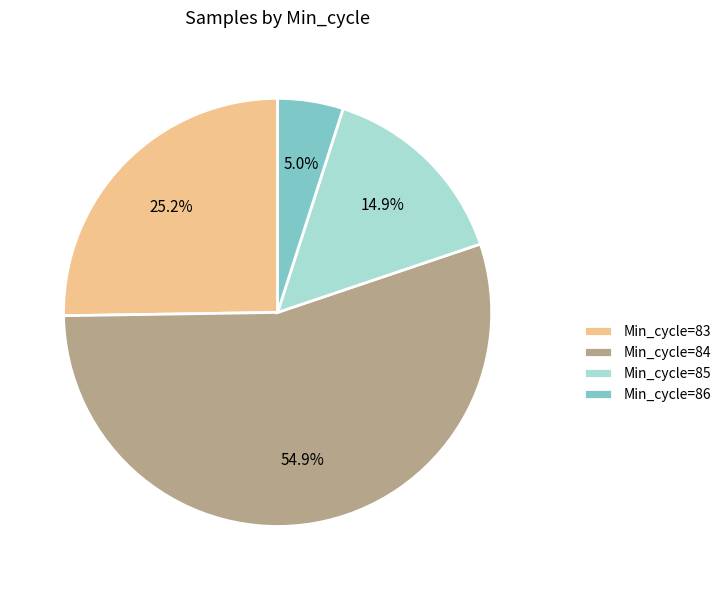

What is the largest slice in the pie chart?

Min_cycle=84